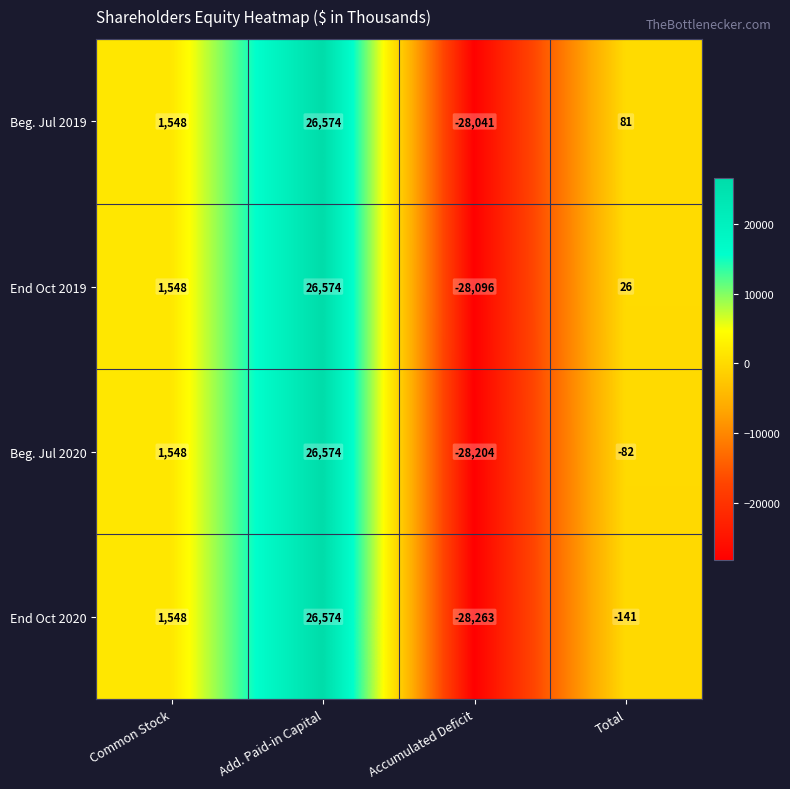

What is the spread (max minus min) of values at Accumulated Deficit?

222